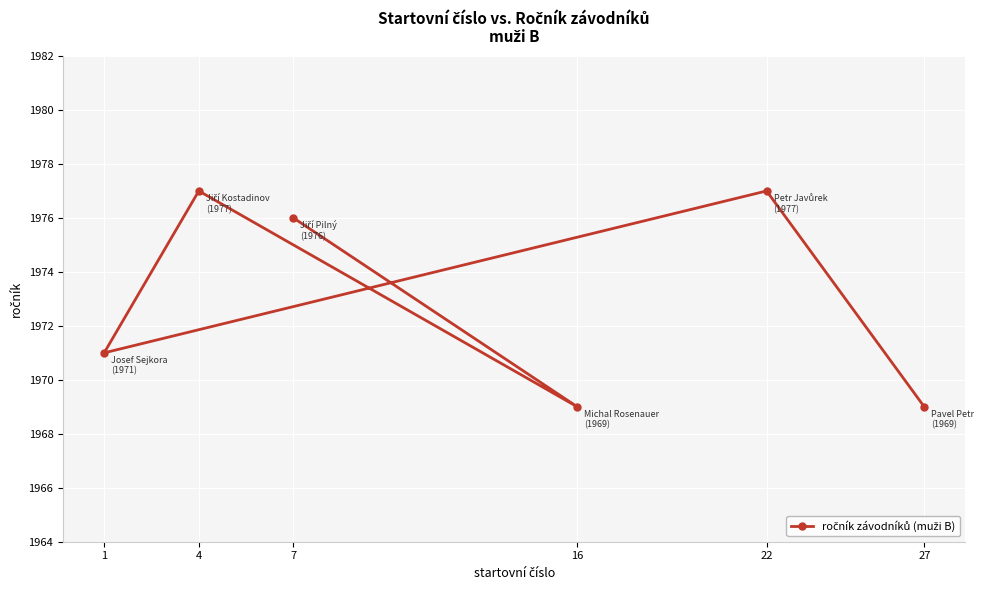

How many interior local peaks (higher than both neighbors) does the data have?

2